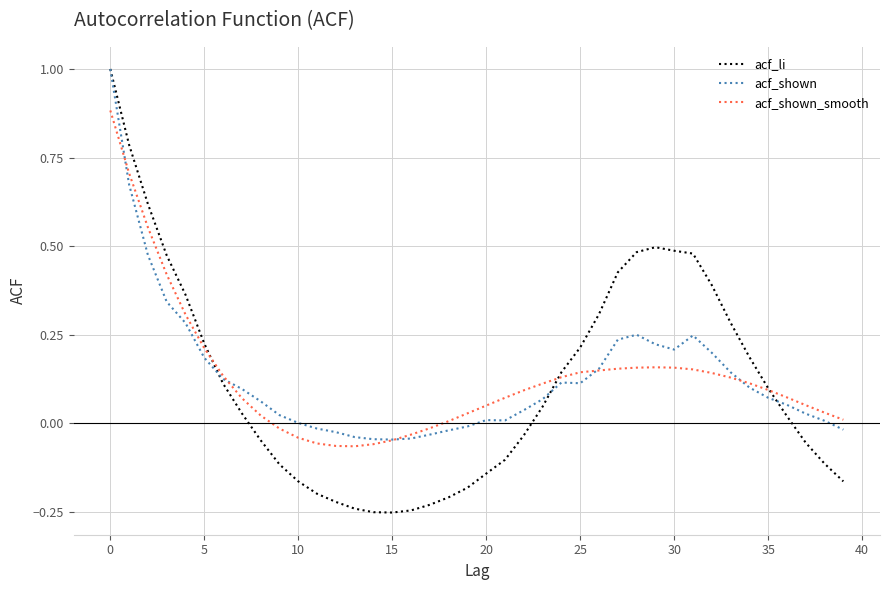

Which series has the largest range (max minus min)?

acf_li